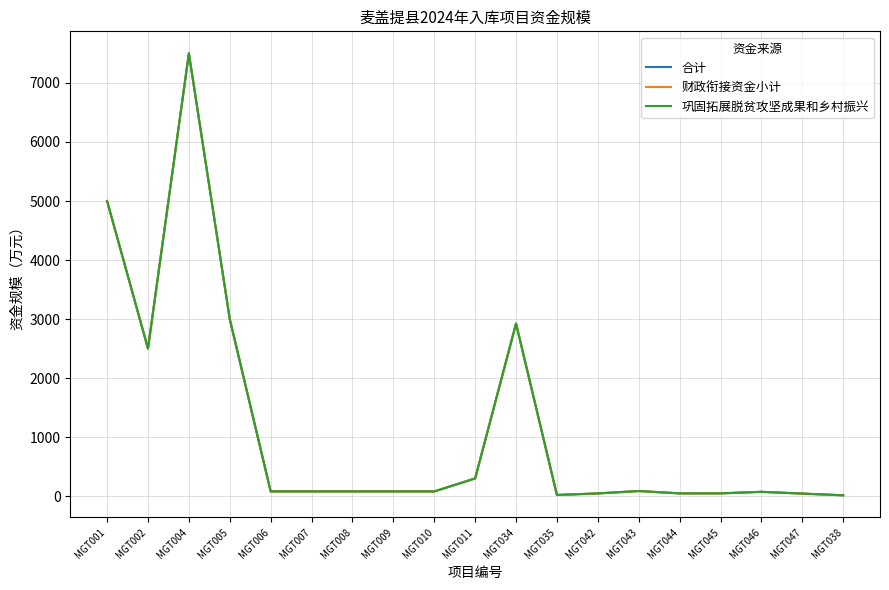

Which category has the highest value in the 合计 series?

MGT004